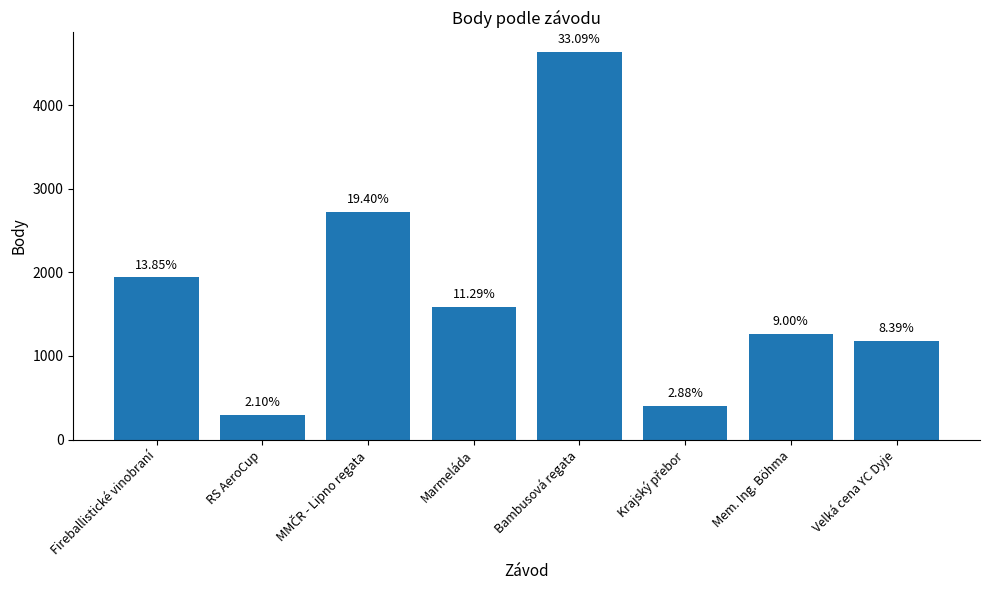

List the labels in order of value, largest first.

Bambusová regata, MMČR - Lipno regata, Fireballistické vinobraní, Marmeláda, Mem. Ing. Böhma, Velká cena YC Dyje, Krajský přebor, RS AeroCup